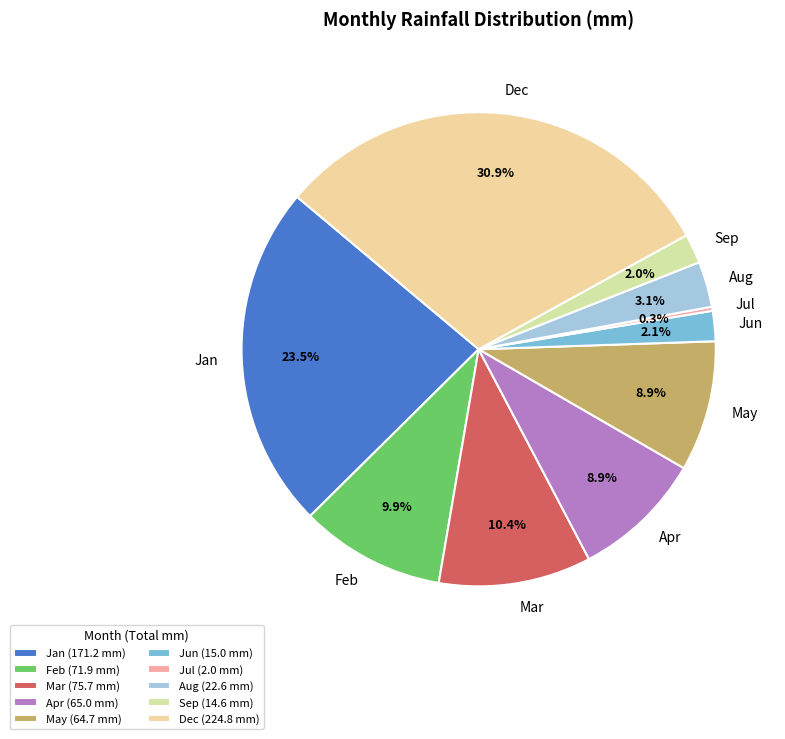

Which slice is the largest?

Dec